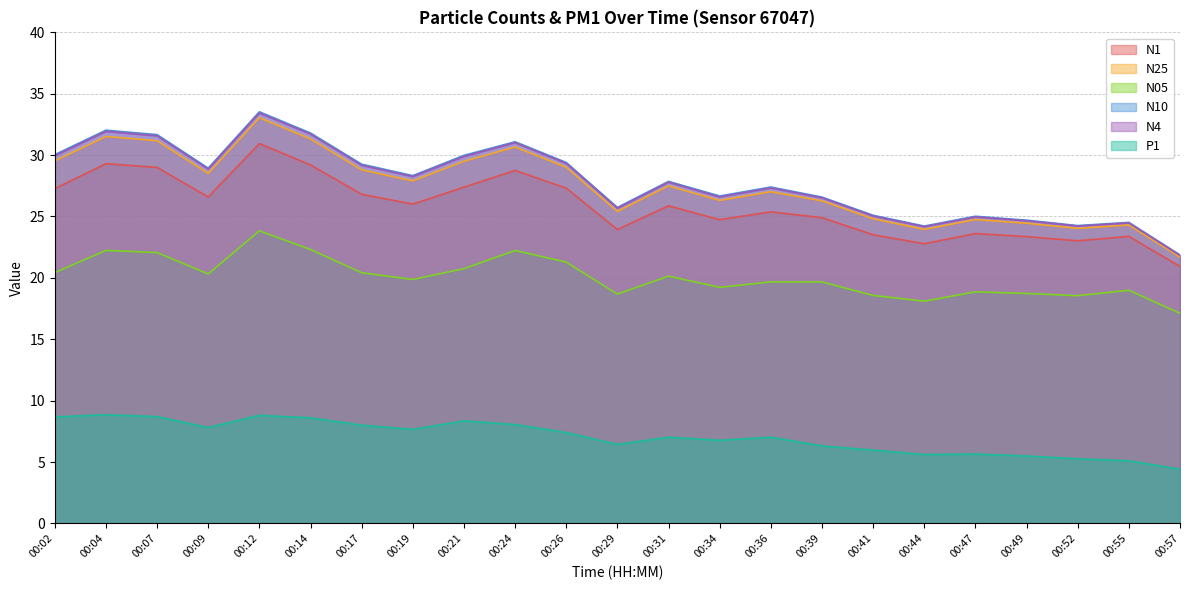

At how many categories does at least one series exceed 23?

22